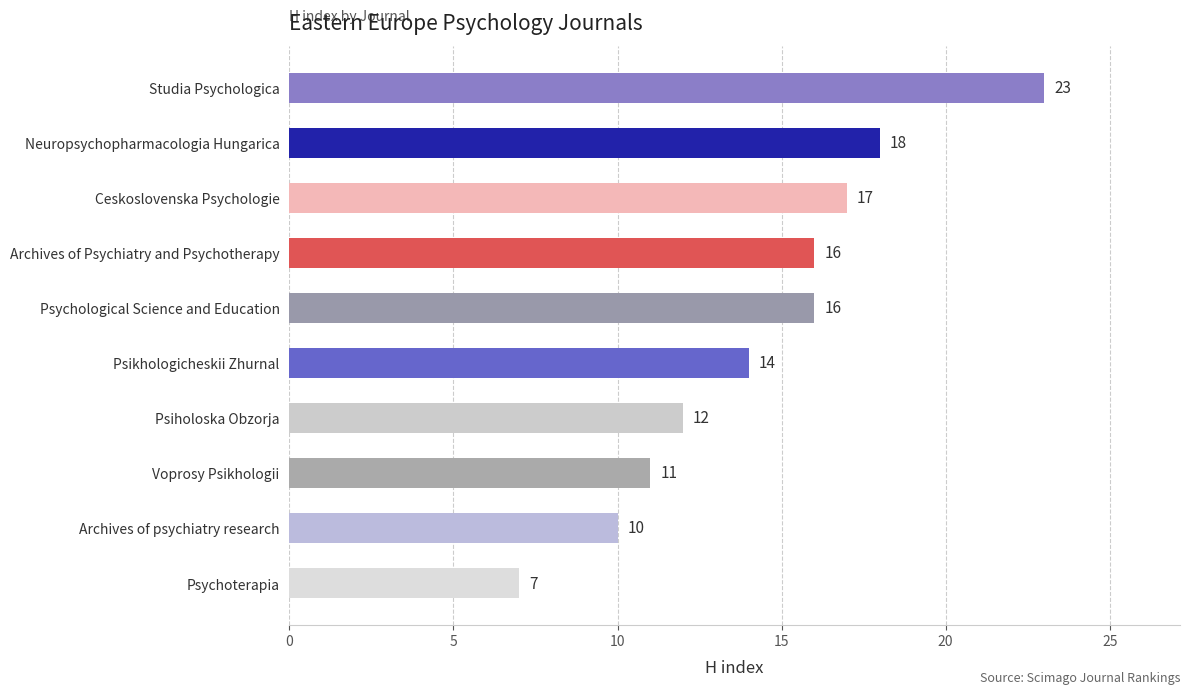

Are the bars horizontal?

Yes